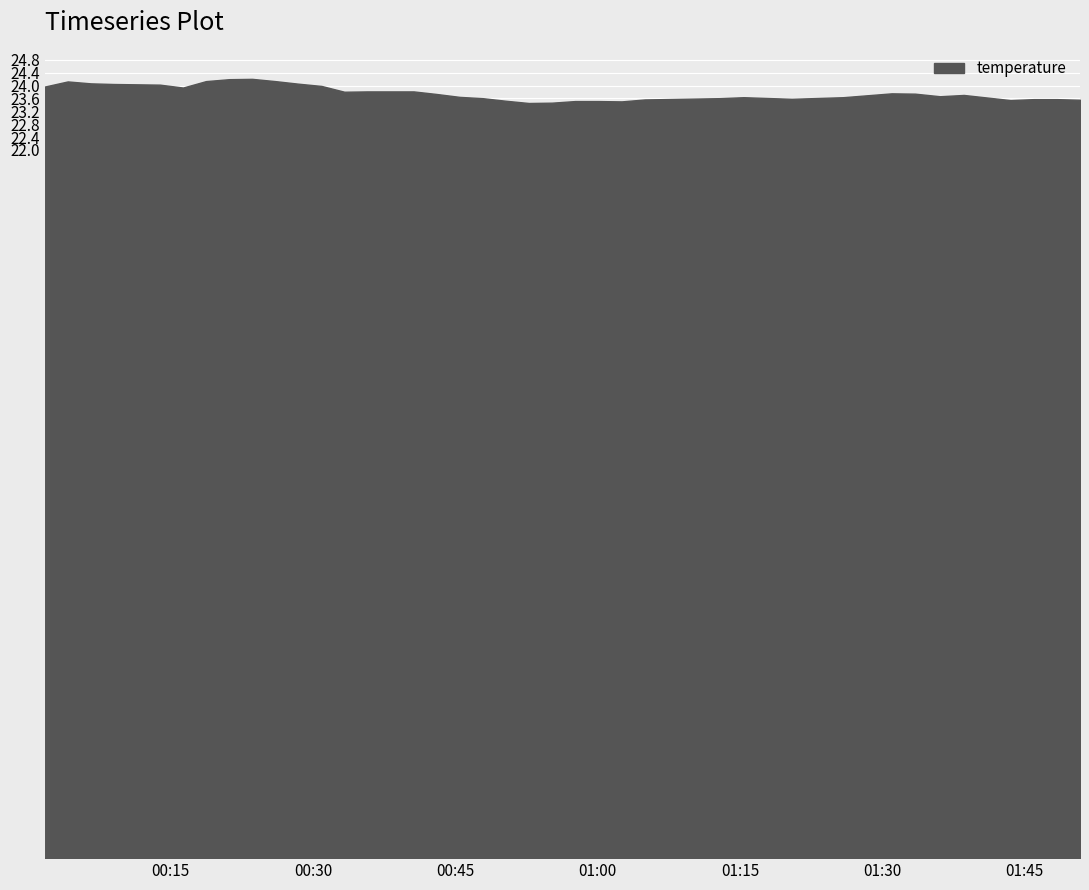

What position from the left is 2022-08-01T00:13:52?

6